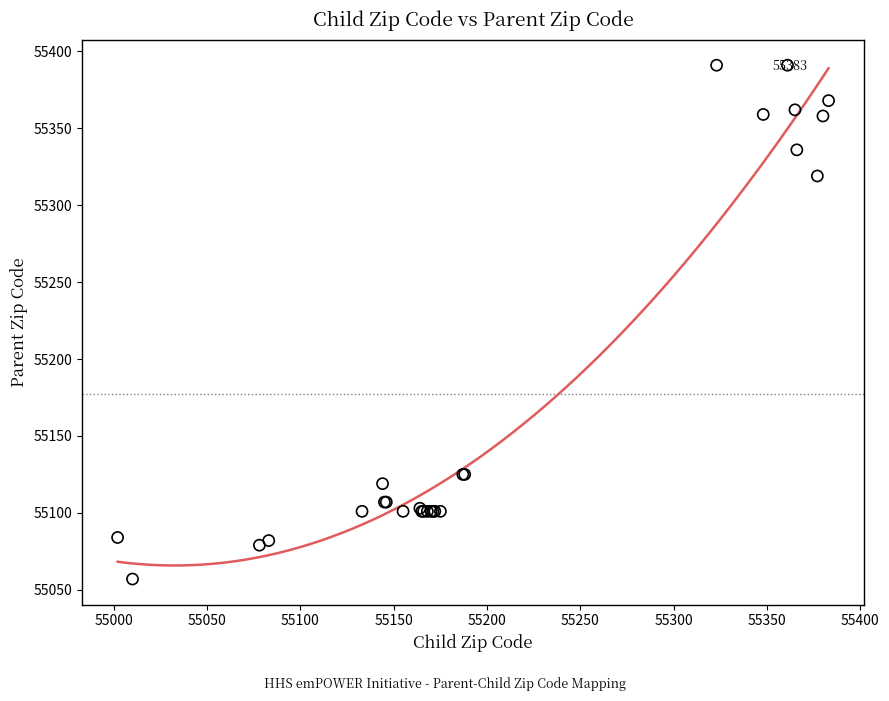

What Y value in the scatter plot is closest to 55224?

55319